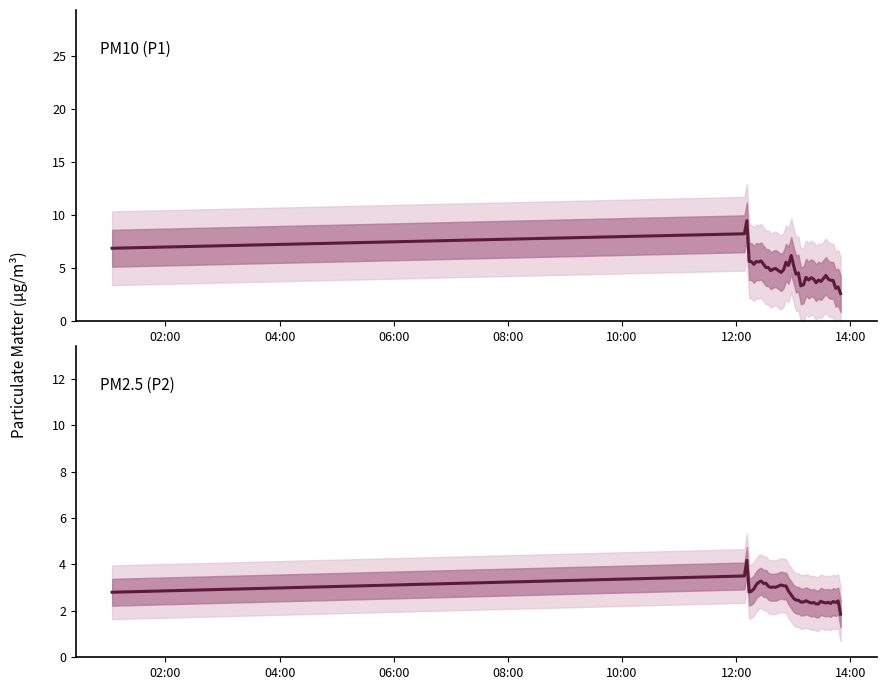

What are all the series names shown in the legend?

P1, P2